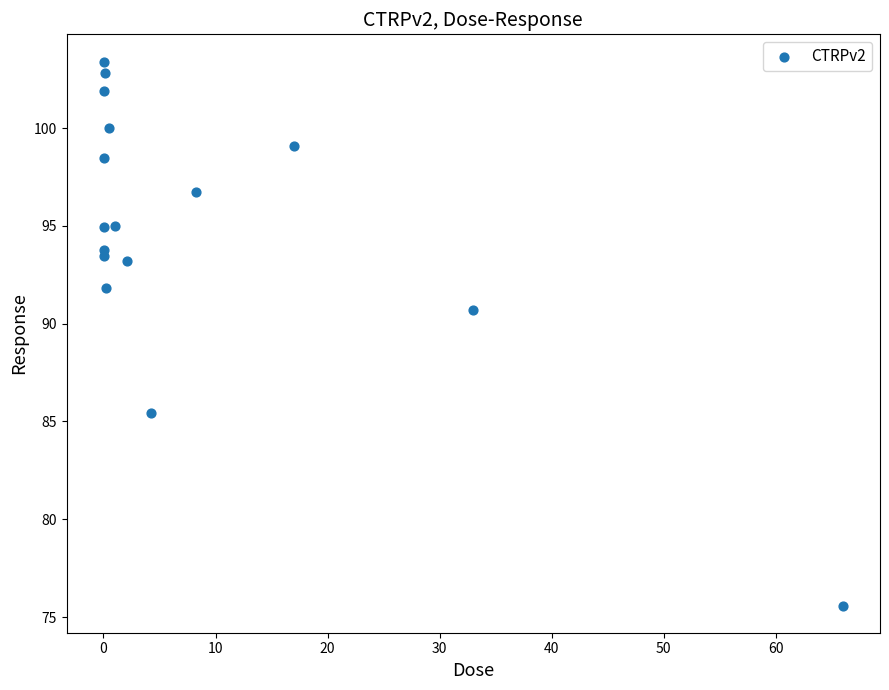

What is the range of X values (max minus min)?

66.0